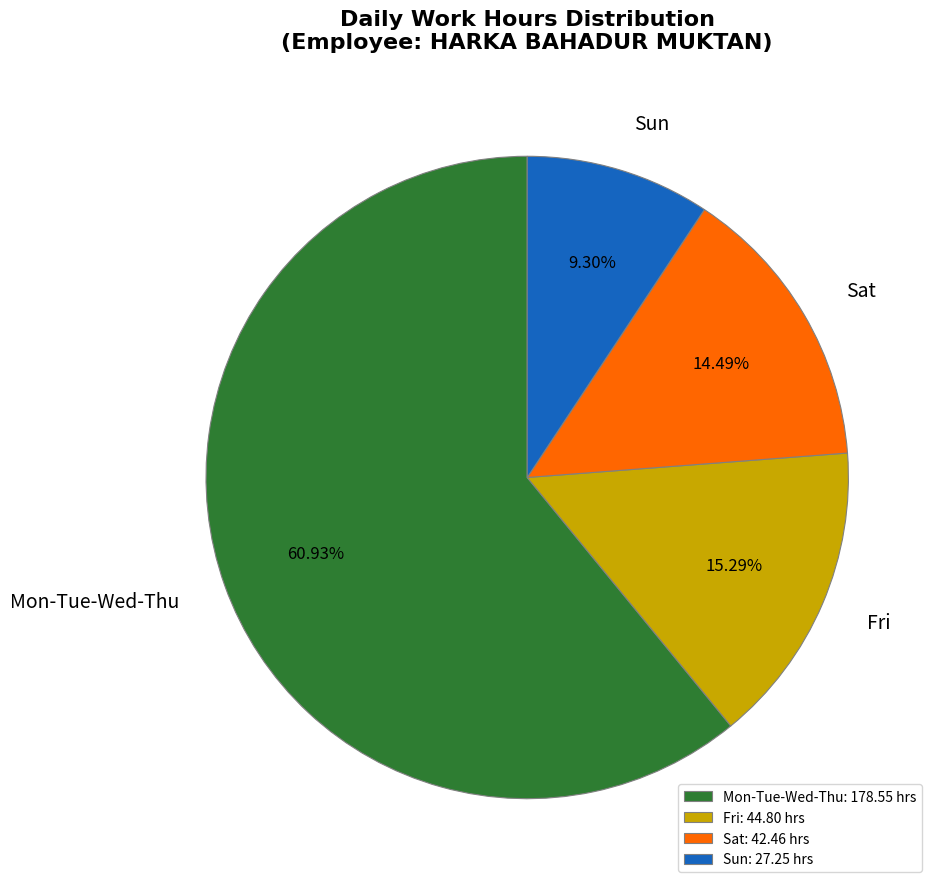

How many slices are in this pie chart?

4